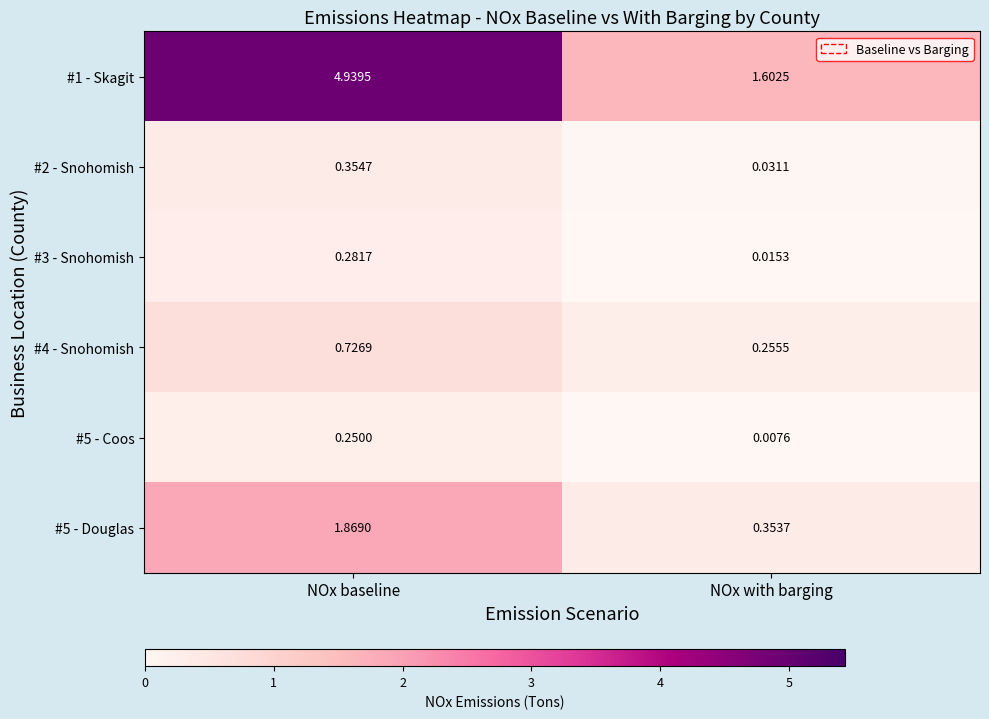

What is the total value across all series at NOx with barging?

2.3